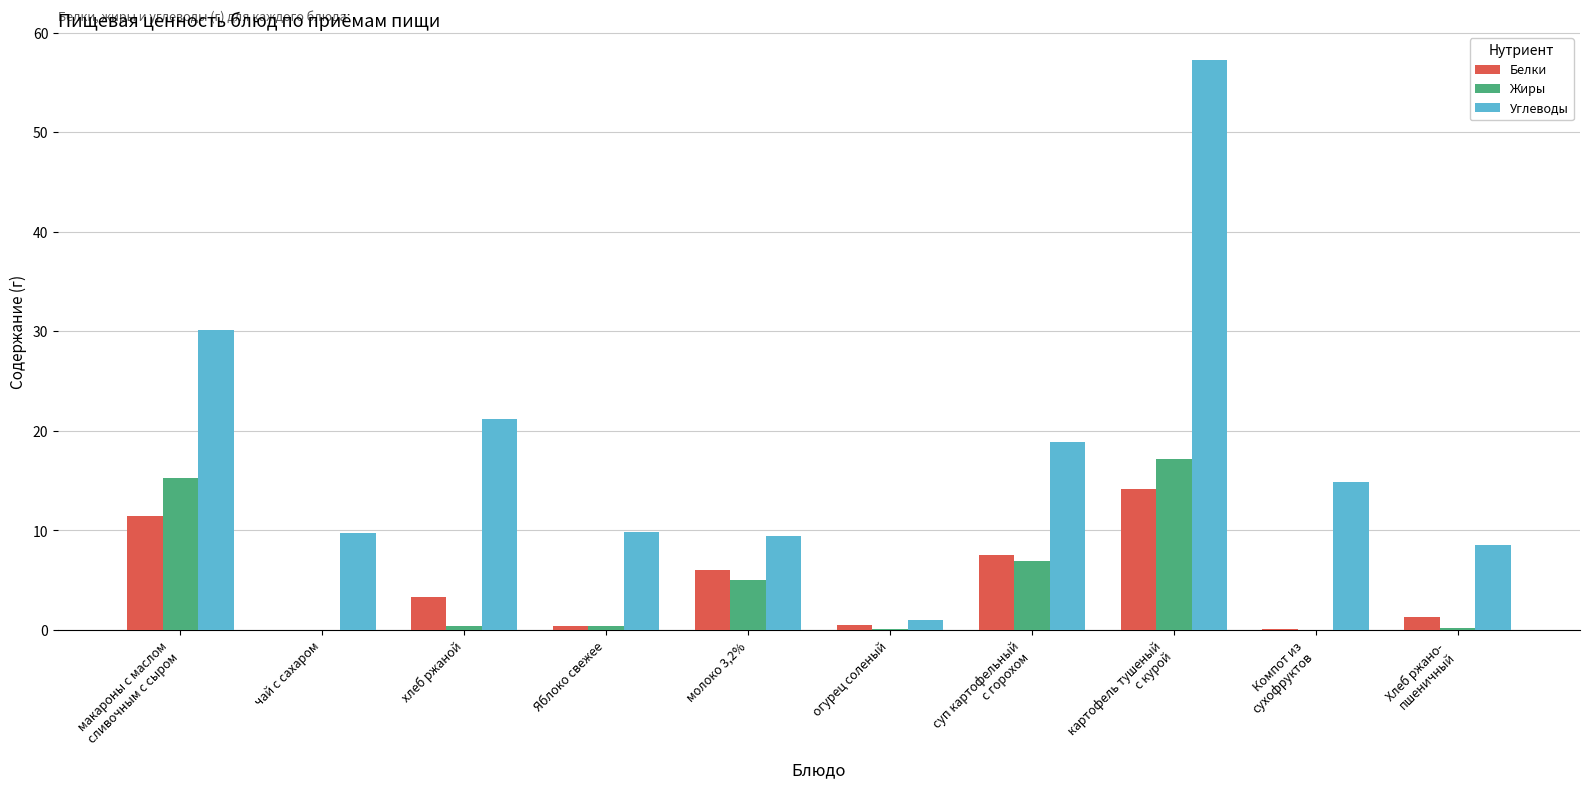

What is the sum of all Жиры values?

45.5